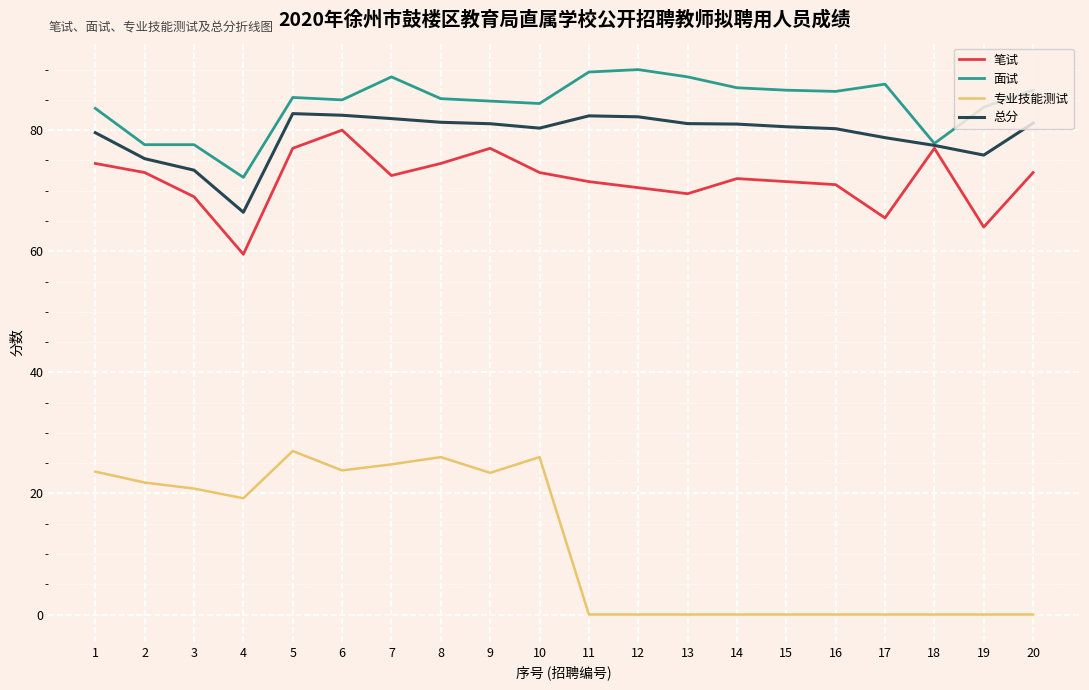

What is the difference between the maximum and minimum values in the 专业技能测试 series?

27.0